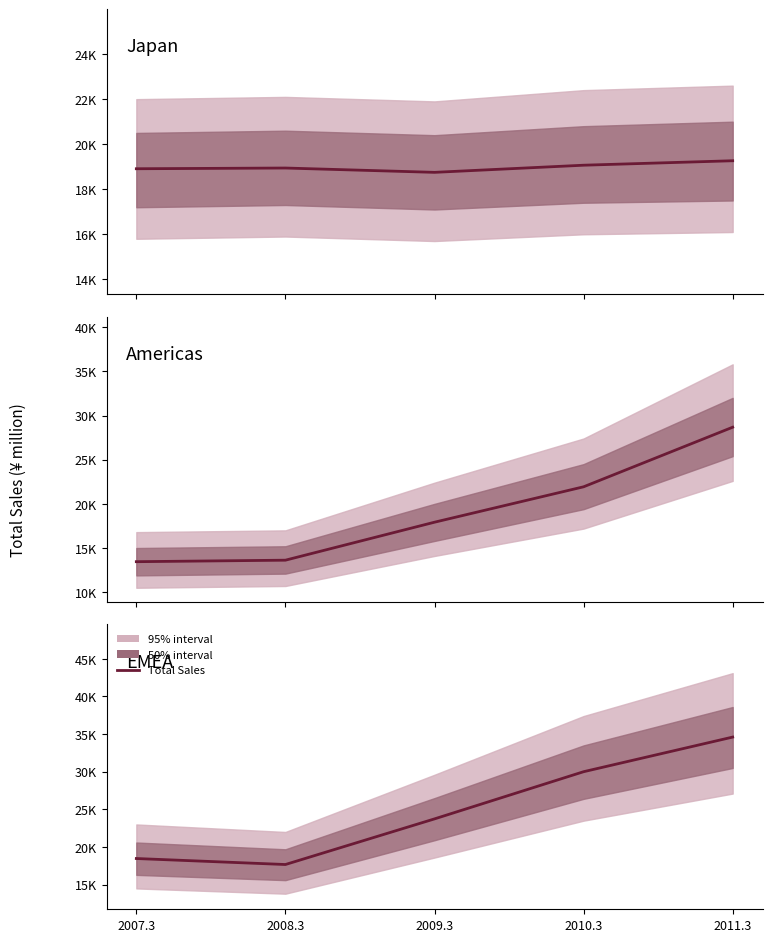

True or false: there are more than 2 points higher than both neighbors.

False